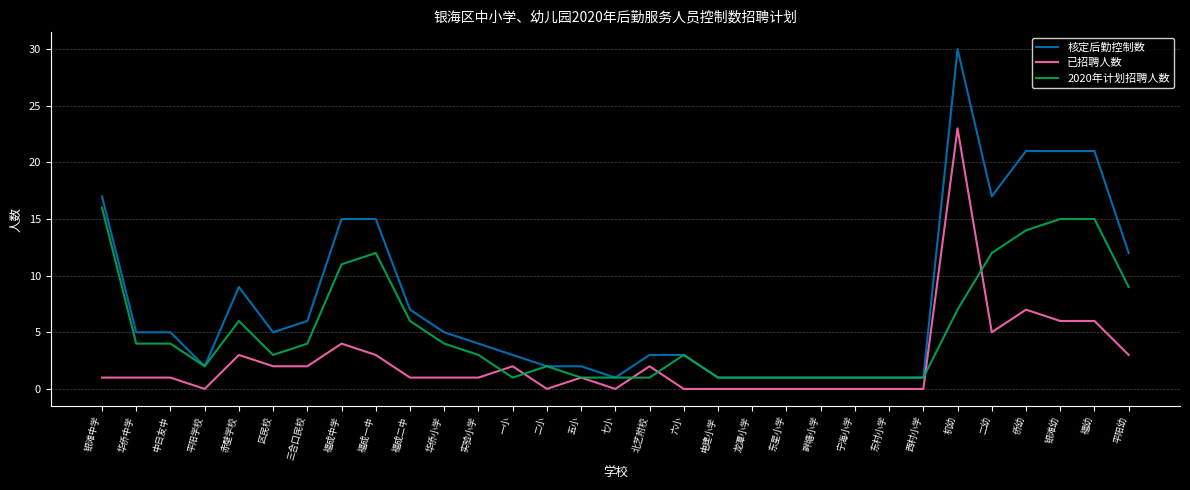

Which series has the largest total across all categories?

核定后勤控制数